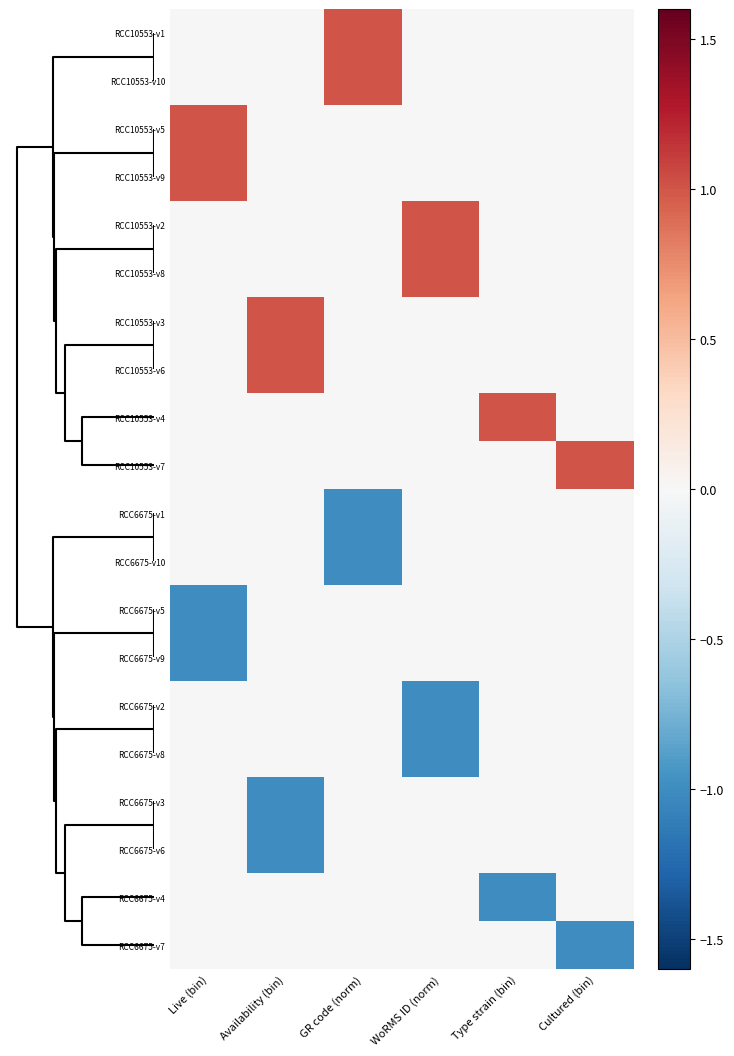

Reading left to right, what are all the values shown in this chart?

RCC10553-v1: Live (bin)=0	Availability (bin)=0	GR code (norm)=1	WoRMS ID (norm)=0	Type strain (bin)=0	Cultured (bin)=0
RCC10553-v10: Live (bin)=0	Availability (bin)=0	GR code (norm)=1	WoRMS ID (norm)=0	Type strain (bin)=0	Cultured (bin)=0
RCC10553-v5: Live (bin)=1	Availability (bin)=0	GR code (norm)=0	WoRMS ID (norm)=0	Type strain (bin)=0	Cultured (bin)=0
RCC10553-v9: Live (bin)=1	Availability (bin)=0	GR code (norm)=0	WoRMS ID (norm)=0	Type strain (bin)=0	Cultured (bin)=0
RCC10553-v2: Live (bin)=0	Availability (bin)=0	GR code (norm)=0	WoRMS ID (norm)=1	Type strain (bin)=0	Cultured (bin)=0
RCC10553-v8: Live (bin)=0	Availability (bin)=0	GR code (norm)=0	WoRMS ID (norm)=1	Type strain (bin)=0	Cultured (bin)=0
RCC10553-v3: Live (bin)=0	Availability (bin)=1	GR code (norm)=0	WoRMS ID (norm)=0	Type strain (bin)=0	Cultured (bin)=0
RCC10553-v6: Live (bin)=0	Availability (bin)=1	GR code (norm)=0	WoRMS ID (norm)=0	Type strain (bin)=0	Cultured (bin)=0
RCC10553-v4: Live (bin)=0	Availability (bin)=0	GR code (norm)=0	WoRMS ID (norm)=0	Type strain (bin)=1	Cultured (bin)=0
RCC10553-v7: Live (bin)=0	Availability (bin)=0	GR code (norm)=0	WoRMS ID (norm)=0	Type strain (bin)=0	Cultured (bin)=1
RCC6675-v1: Live (bin)=0	Availability (bin)=0	GR code (norm)=-1	WoRMS ID (norm)=0	Type strain (bin)=0	Cultured (bin)=0
RCC6675-v10: Live (bin)=0	Availability (bin)=0	GR code (norm)=-1	WoRMS ID (norm)=0	Type strain (bin)=0	Cultured (bin)=0
RCC6675-v5: Live (bin)=-1	Availability (bin)=0	GR code (norm)=0	WoRMS ID (norm)=0	Type strain (bin)=0	Cultured (bin)=0
RCC6675-v9: Live (bin)=-1	Availability (bin)=0	GR code (norm)=0	WoRMS ID (norm)=0	Type strain (bin)=0	Cultured (bin)=0
RCC6675-v2: Live (bin)=0	Availability (bin)=0	GR code (norm)=0	WoRMS ID (norm)=-1	Type strain (bin)=0	Cultured (bin)=0
RCC6675-v8: Live (bin)=0	Availability (bin)=0	GR code (norm)=0	WoRMS ID (norm)=-1	Type strain (bin)=0	Cultured (bin)=0
RCC6675-v3: Live (bin)=0	Availability (bin)=-1	GR code (norm)=0	WoRMS ID (norm)=0	Type strain (bin)=0	Cultured (bin)=0
RCC6675-v6: Live (bin)=0	Availability (bin)=-1	GR code (norm)=0	WoRMS ID (norm)=0	Type strain (bin)=0	Cultured (bin)=0
RCC6675-v4: Live (bin)=0	Availability (bin)=0	GR code (norm)=0	WoRMS ID (norm)=0	Type strain (bin)=-1	Cultured (bin)=0
RCC6675-v7: Live (bin)=0	Availability (bin)=0	GR code (norm)=0	WoRMS ID (norm)=0	Type strain (bin)=0	Cultured (bin)=-1